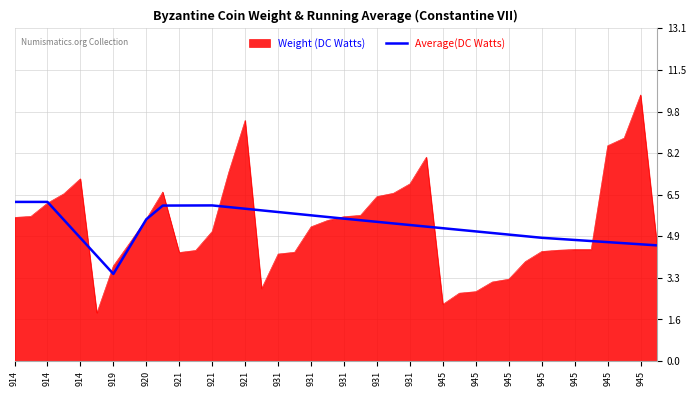

Which series has the largest range (max minus min)?

Weight (DC Watts)